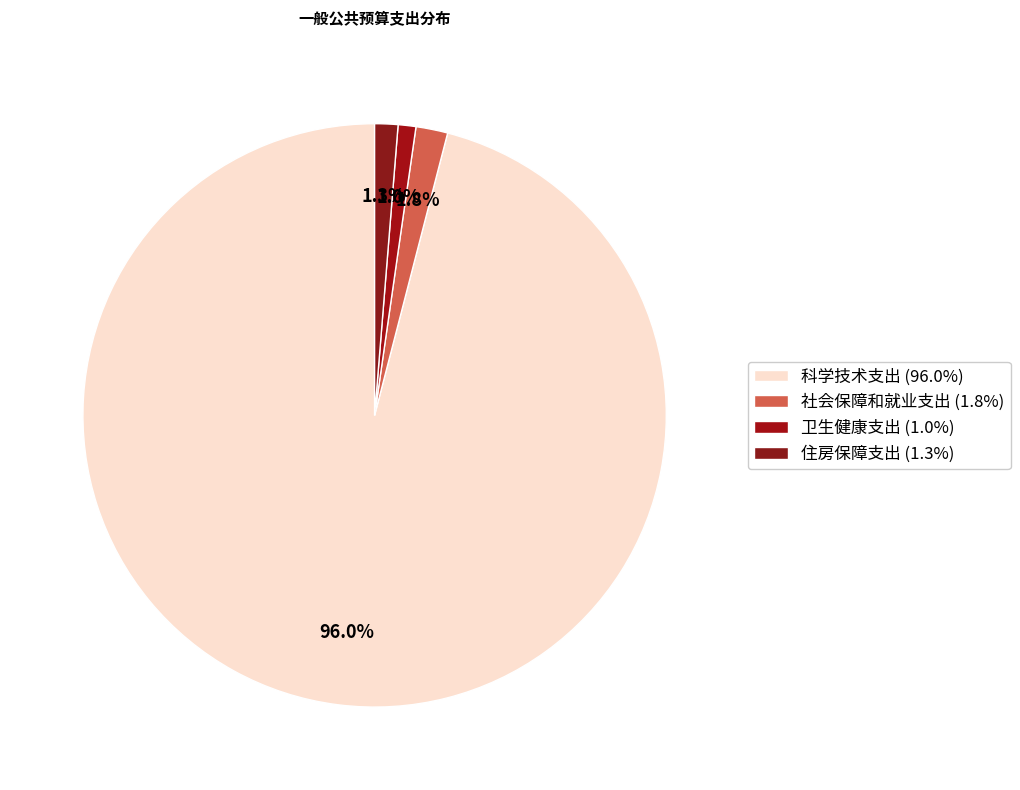

True or false: 社会保障和就业支出 accounts for 13% of the total.

False